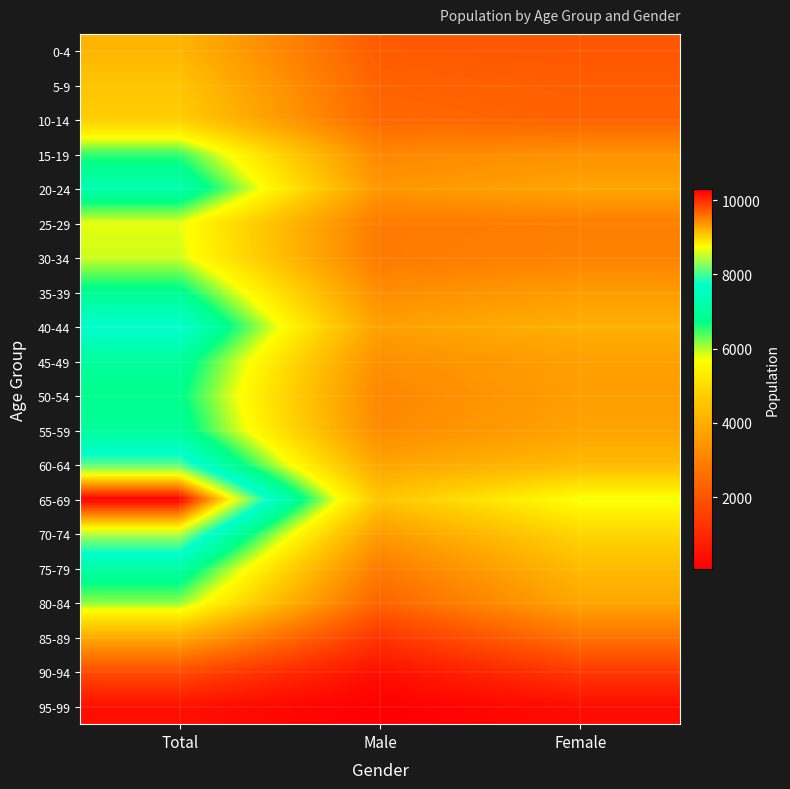

Between Female and Total, which is larger?

Total